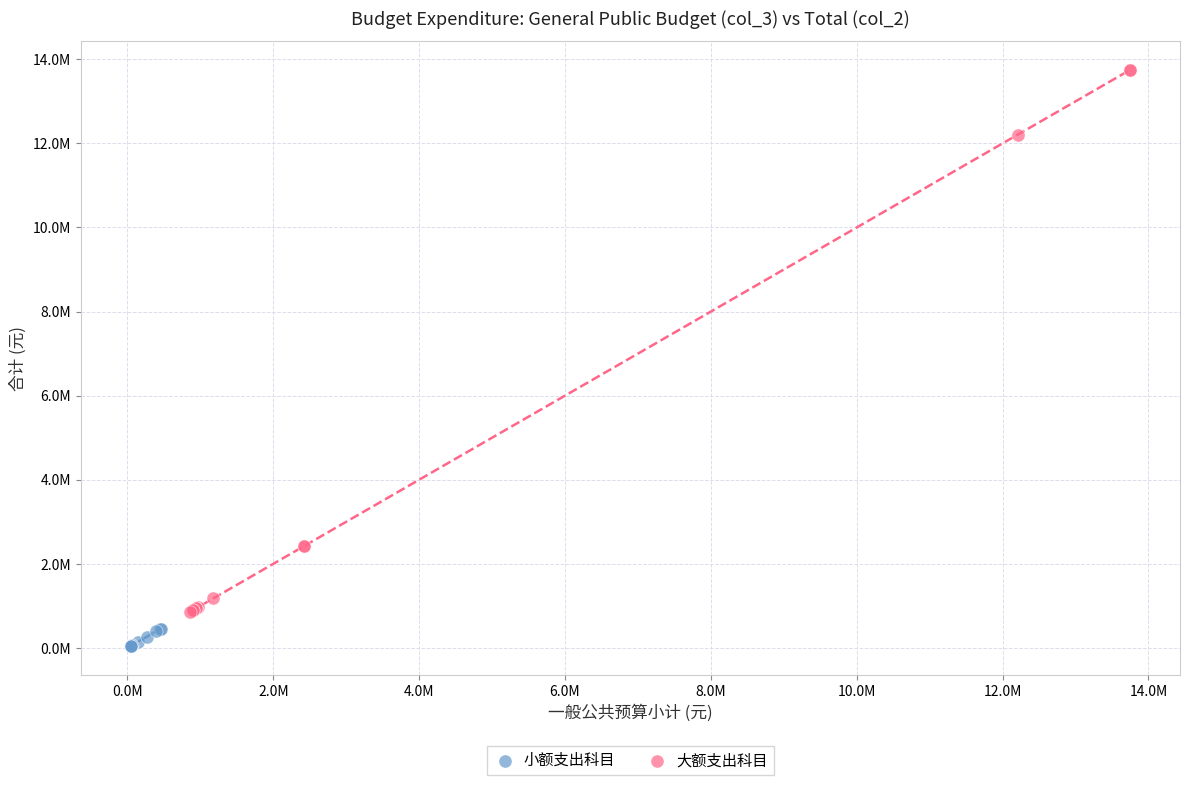

What are all the series names shown in the legend?

小额支出科目, 大额支出科目